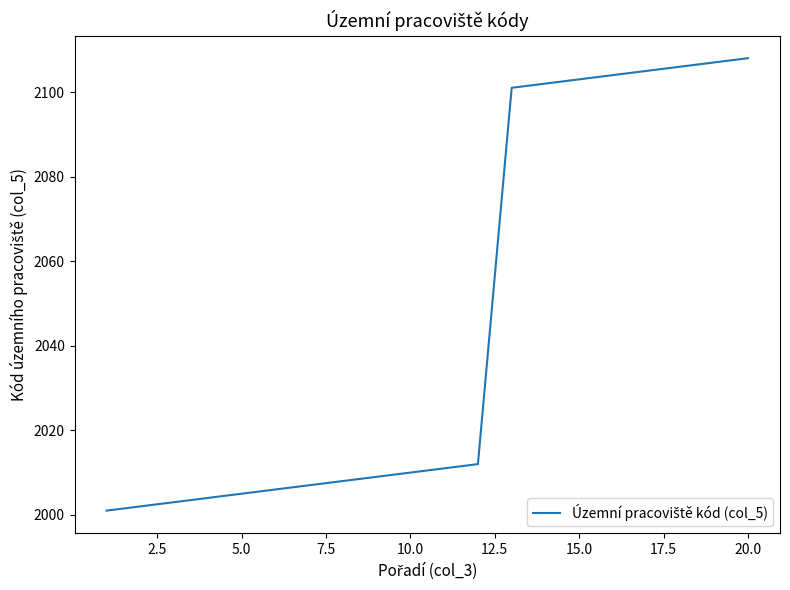

What is the minimum value shown in the chart?

2001